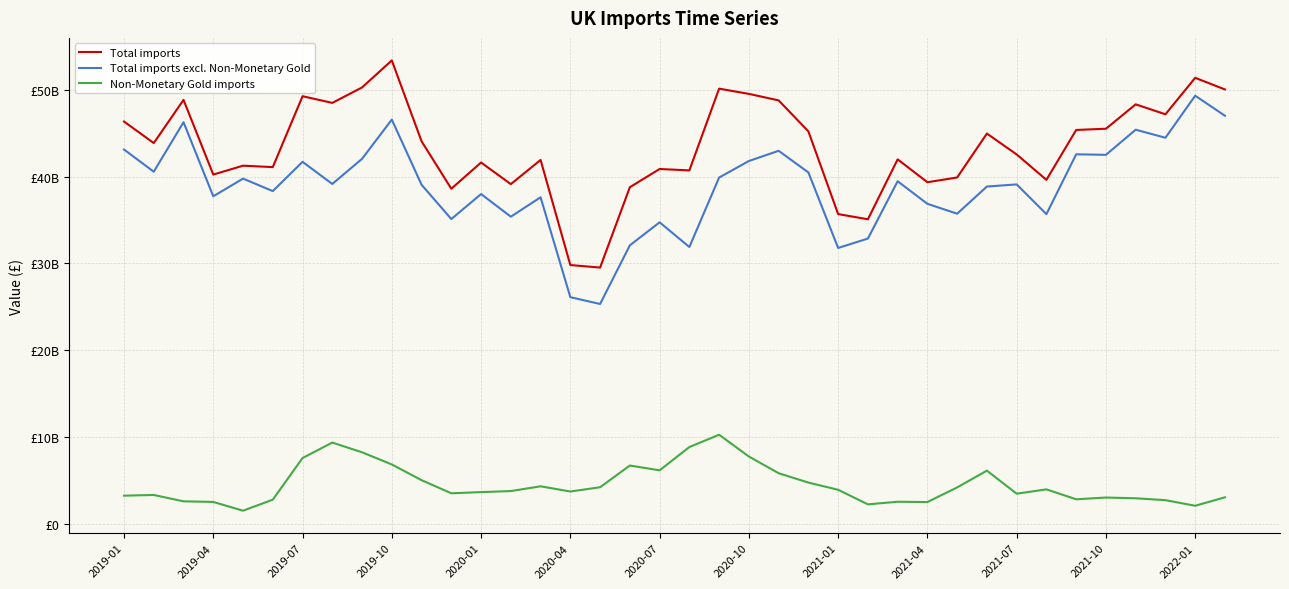

What are all the series names shown in the legend?

Total imports, Total imports excl. Non-Monetary Gold, Non-Monetary Gold imports